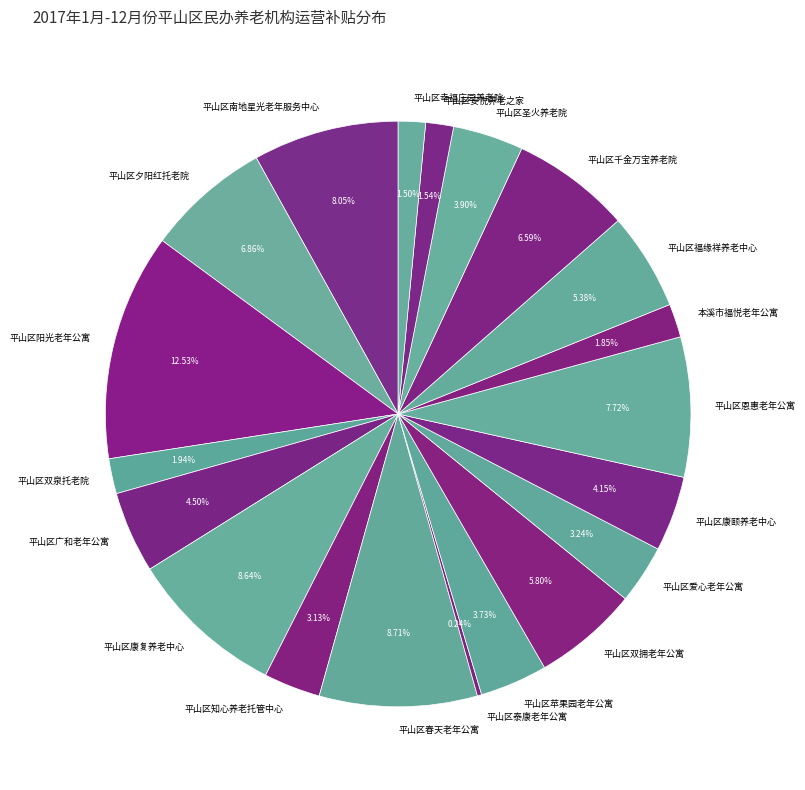

What is the ratio of the value at 平山区福缘祥养老中心 to the value at 平山区南地星光老年服务中心?

0.7